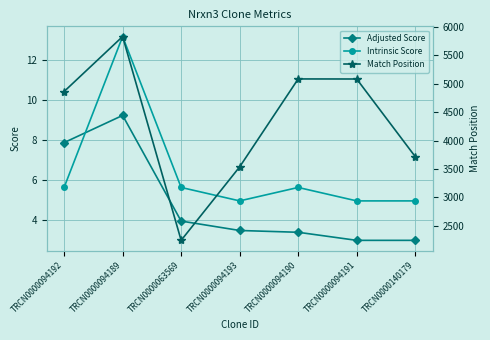

Which series has the largest total across all categories?

Match Position